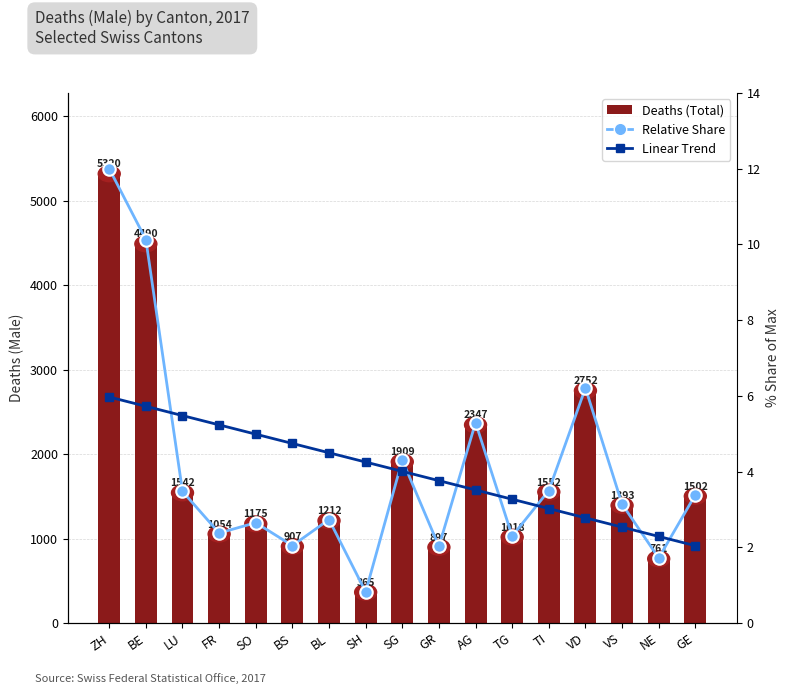

What is the difference between the maximum and minimum values in the Deaths (Total) series?

4955.0